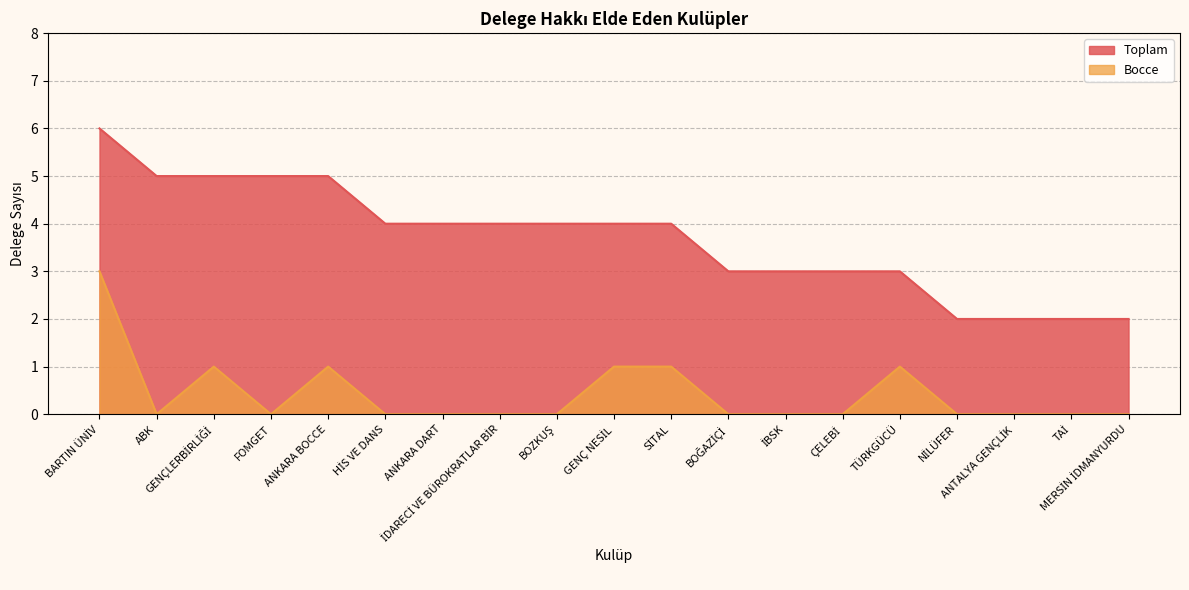

Rank the series by their average value, from lowest to highest.

Bocce, Toplam